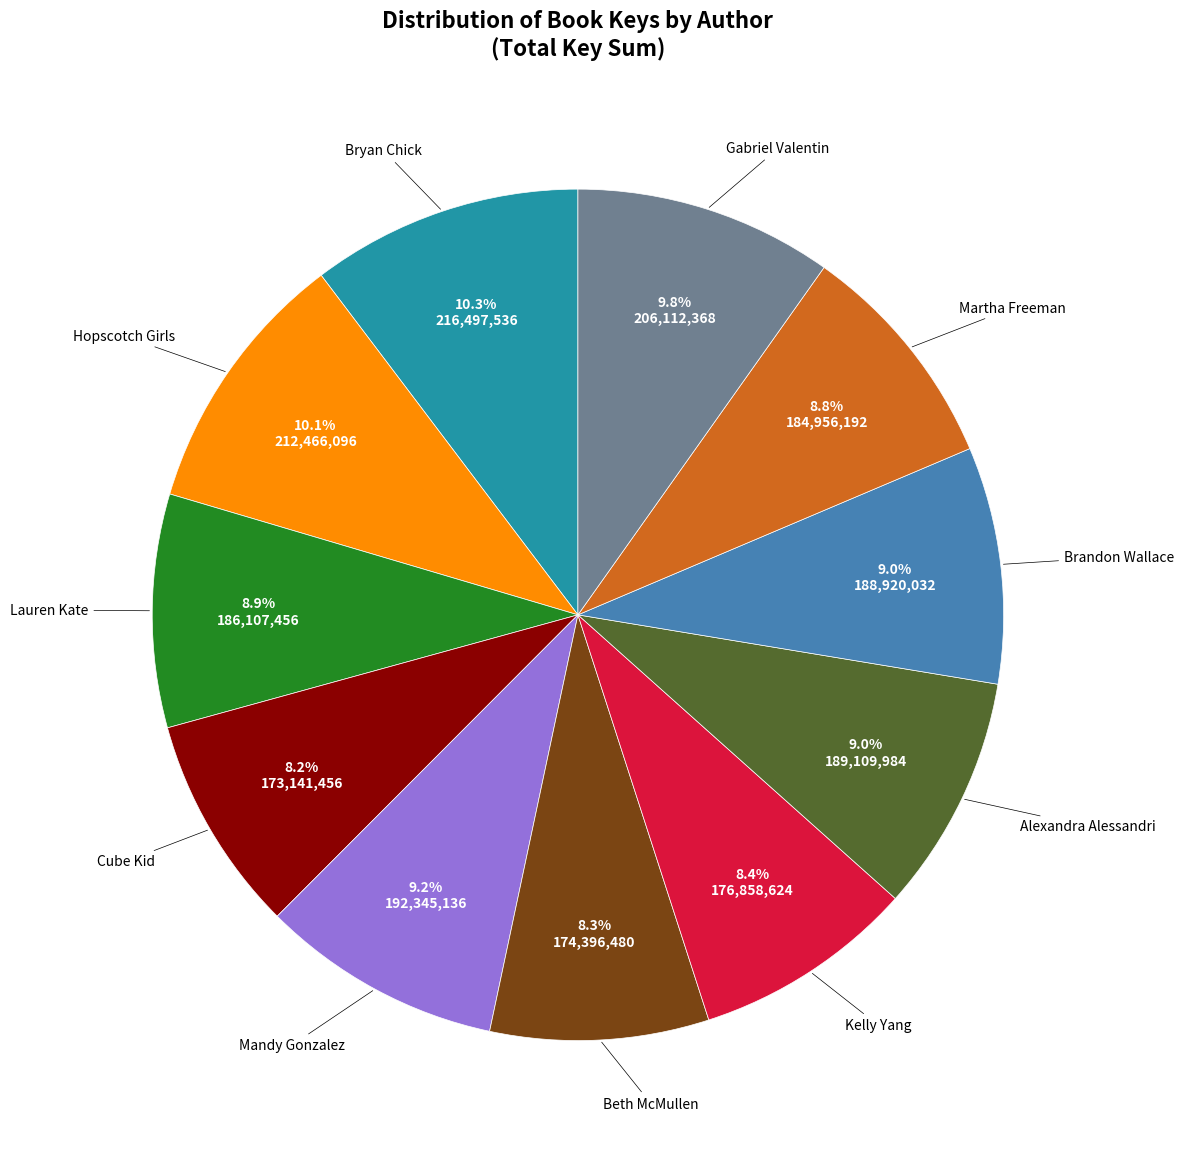

To the nearest percent, what is the difference between the largest and smallest slice percentages?

2%